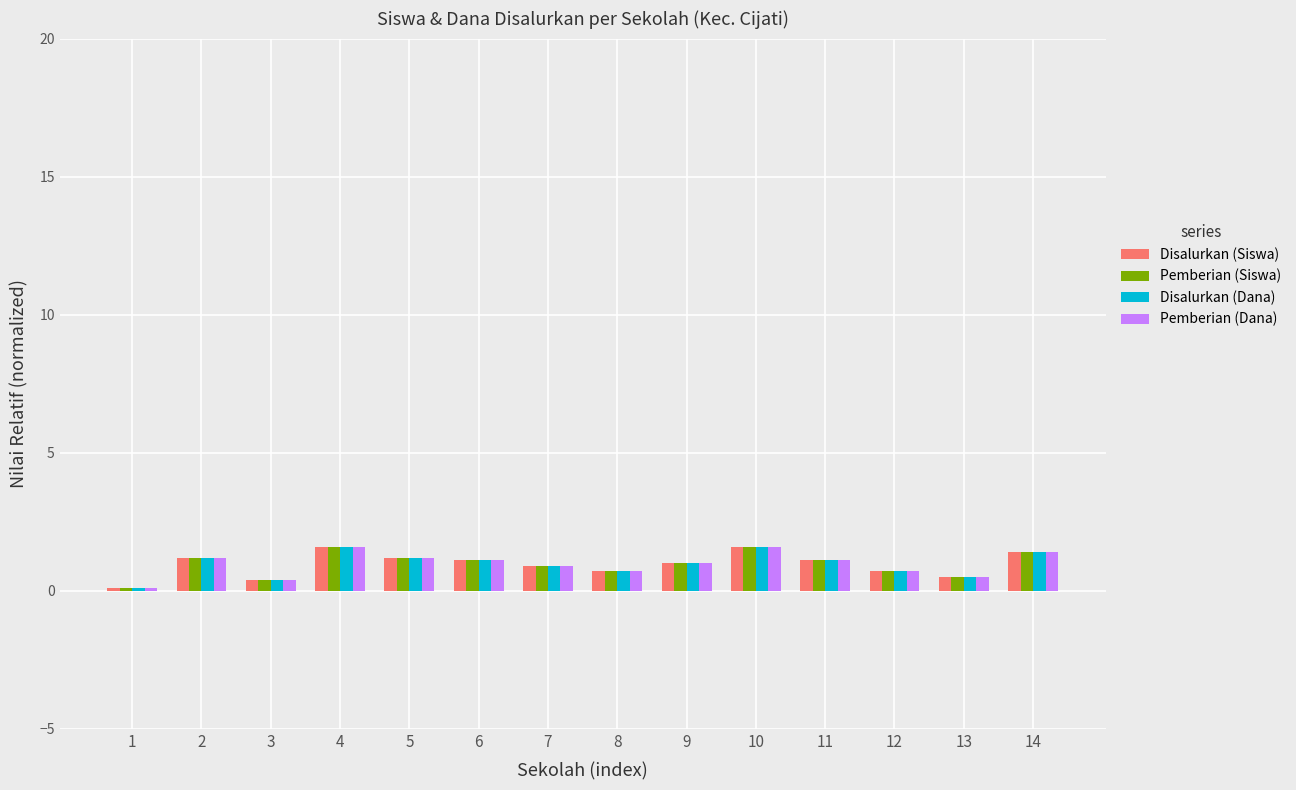

How many bars are there in each group?

4